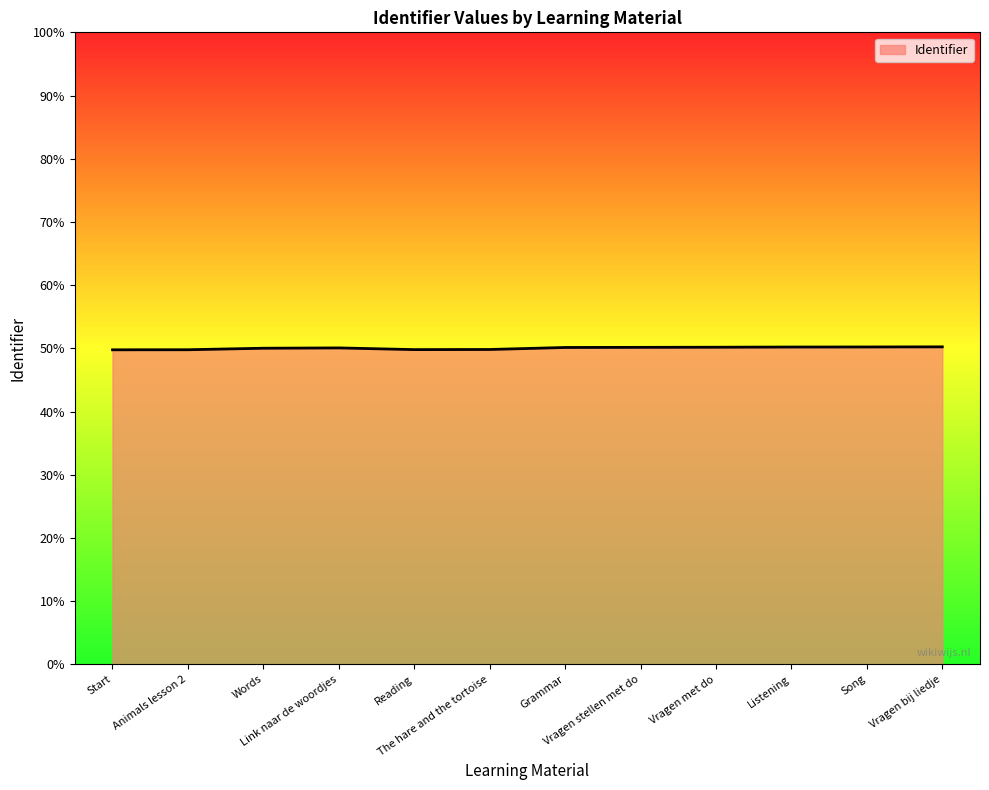

Which label corresponds to the smallest value in the chart?

Start